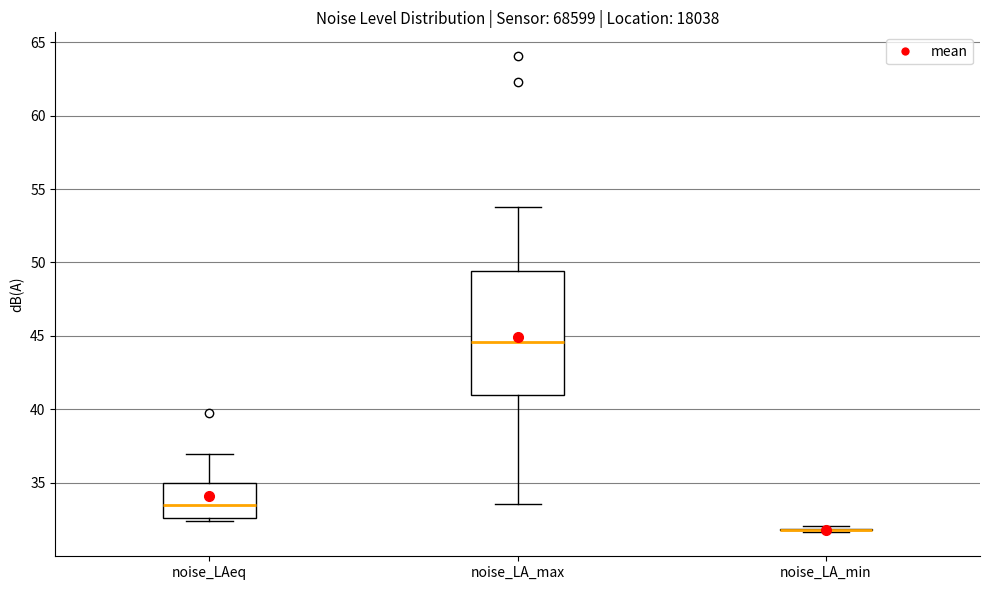

Comparing the boxes themselves (not the whiskers), which one is the tallest?

noise_LA_max